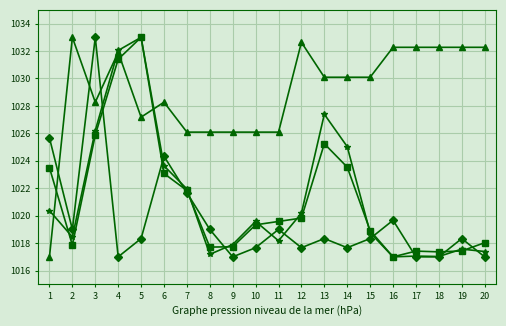

What is the spread (max minus min) of values at 15?

11.8